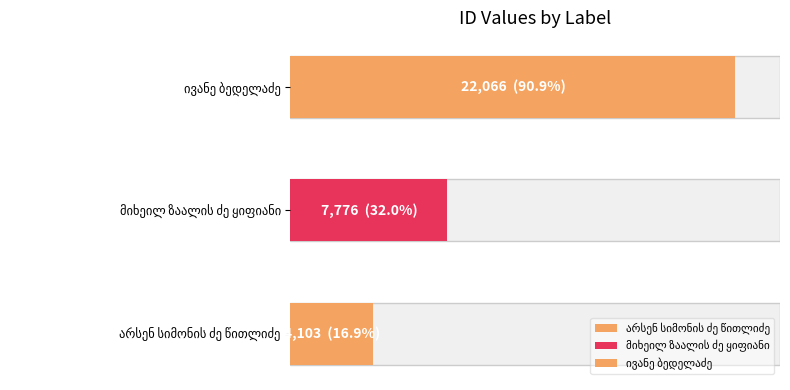

Rank the categories by value from lowest to highest.

არსენ სიმონის ძე წითლიძე, მიხეილ ზაალის ძე ყიფიანი, ივანე ბედელაძე